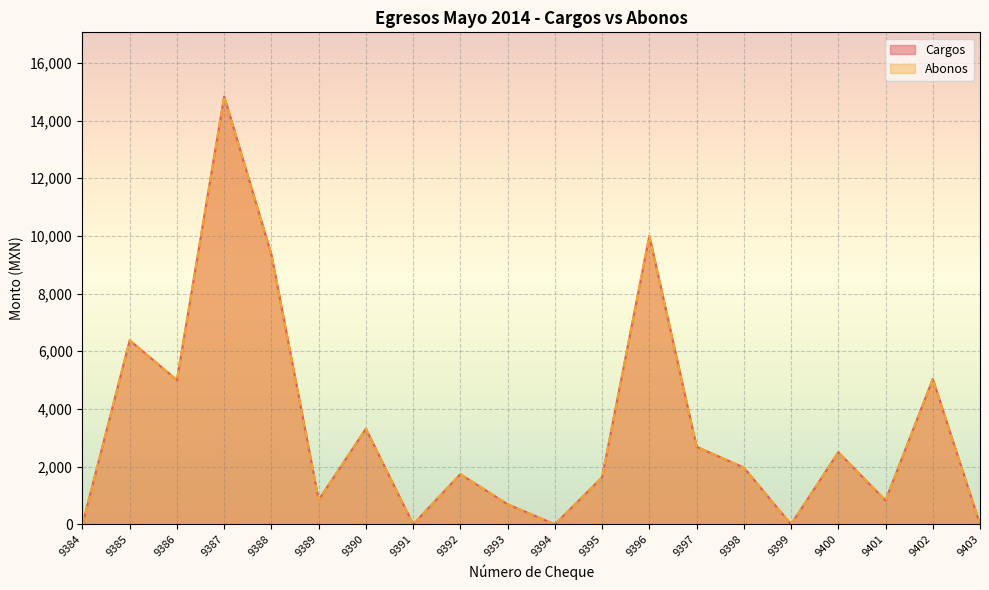

At which category is the sum across all series the highest?

9387